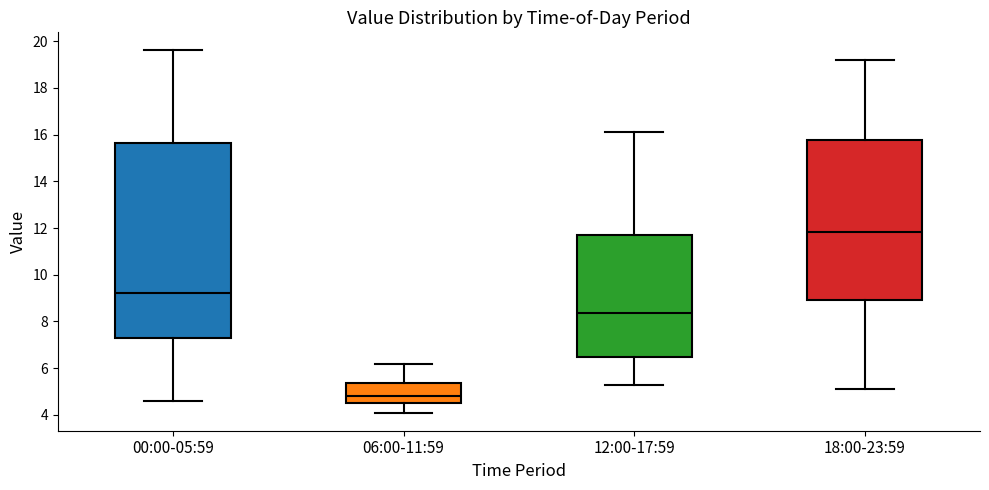

Which box has the highest median line?

18:00-23:59